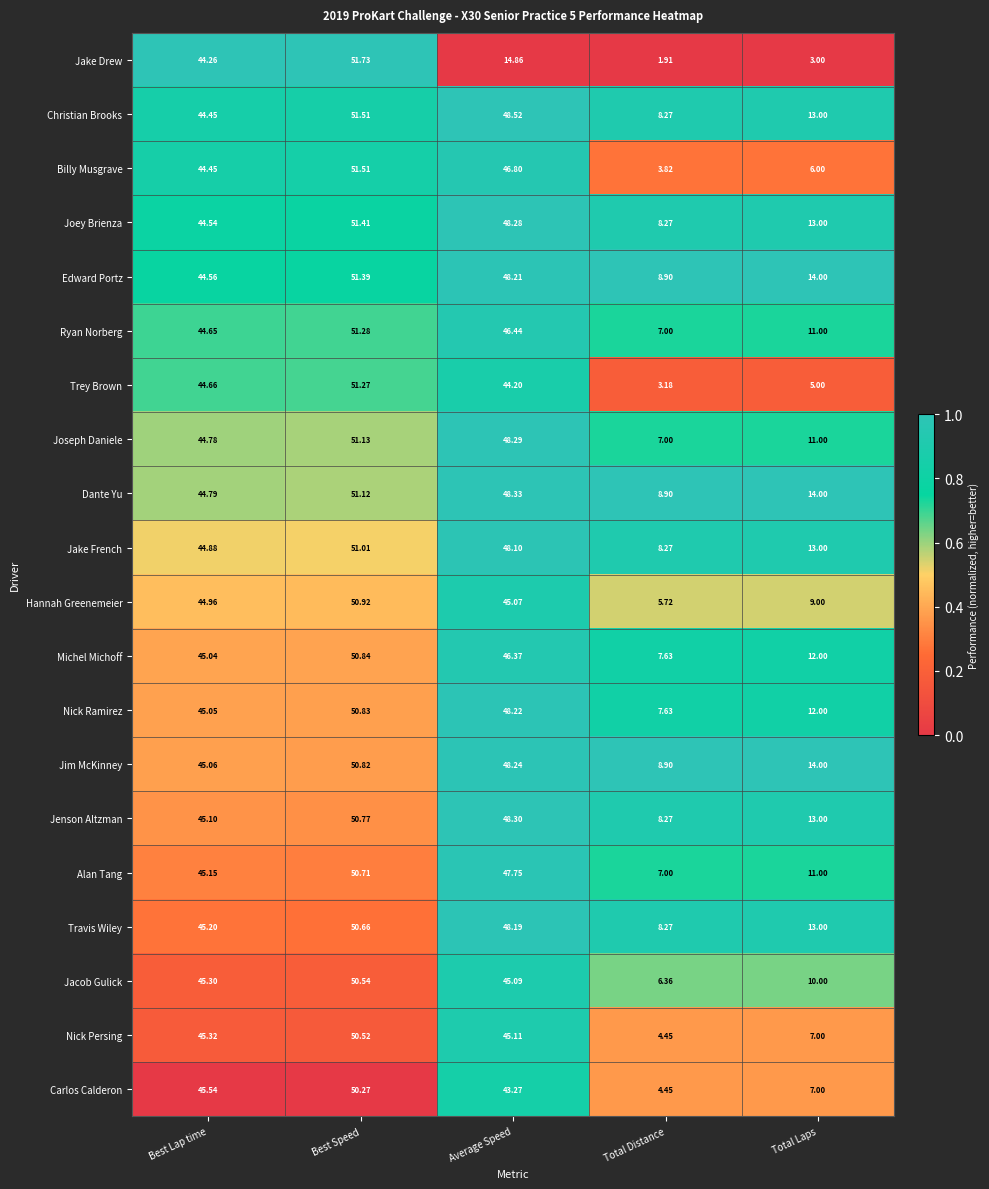

Which series has the largest total across all categories?

Dante Yu